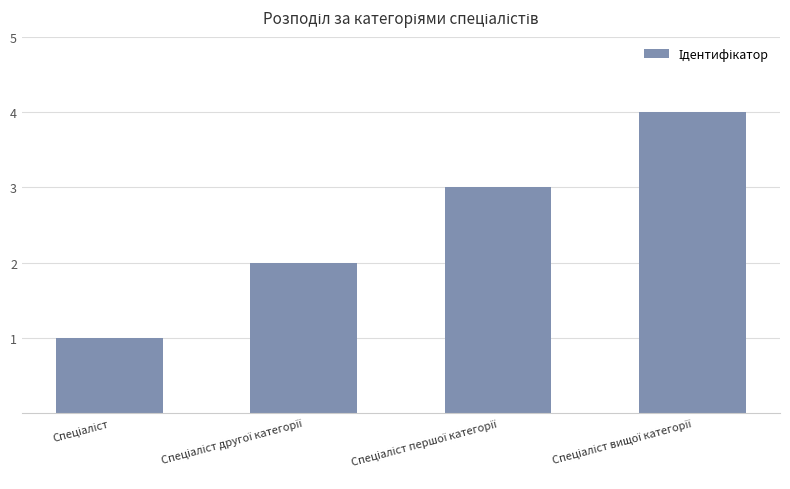

What is the sum of all values?

10